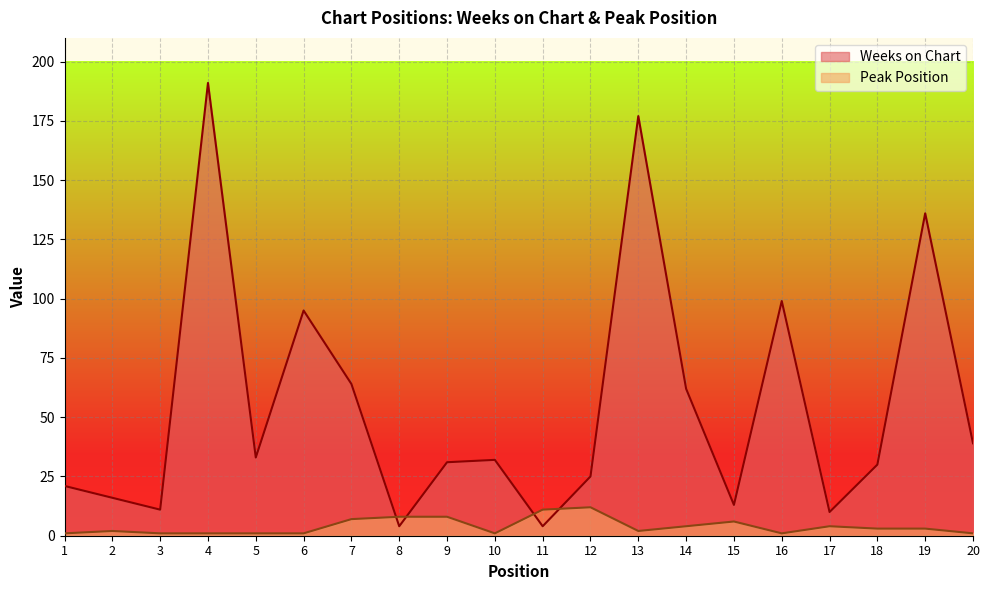

Which series has the largest total across all categories?

Weeks on Chart